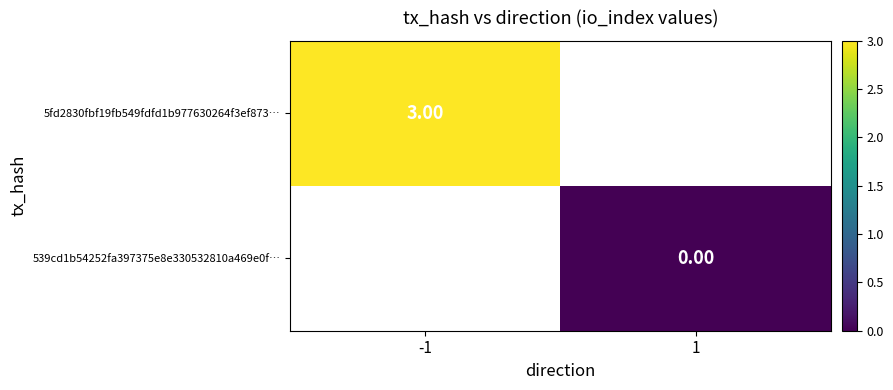

List the labels in order of 539cd1b54252fa397375e8e330532810a469e0f… value, largest first.

-1, 1